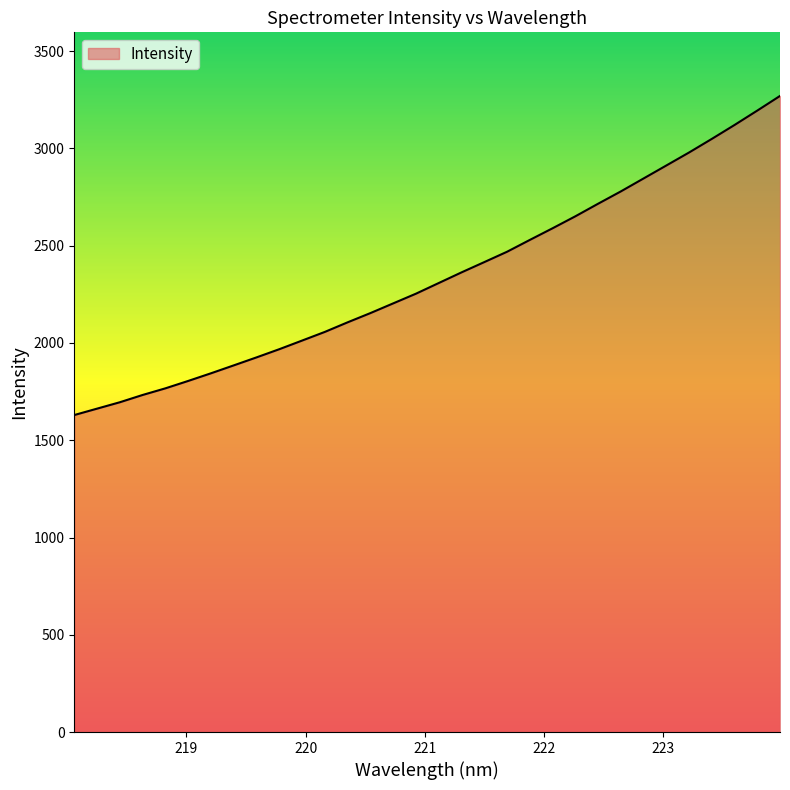

What is the greatest value displayed?

3270.0